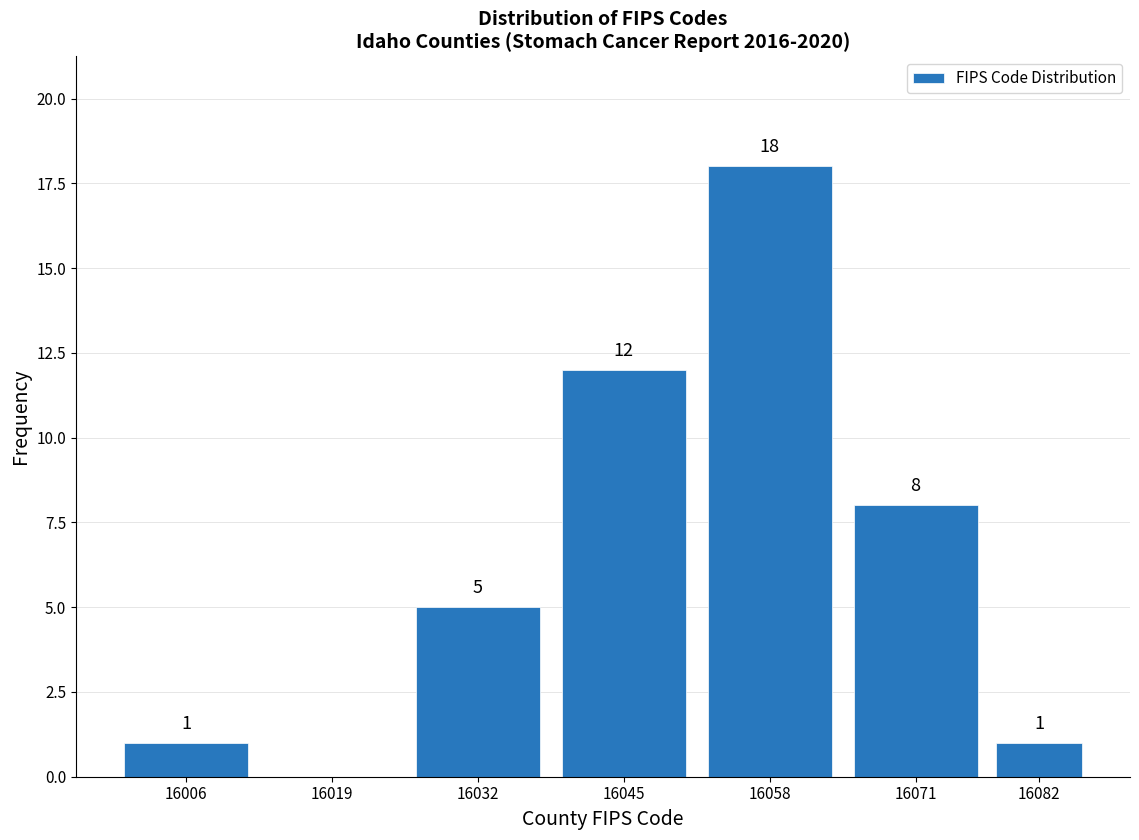

Reading left to right, extract all data points from this chart.

16006=1	16019=0	16032=5	16045=12	16058=18	16071=8	16082=1